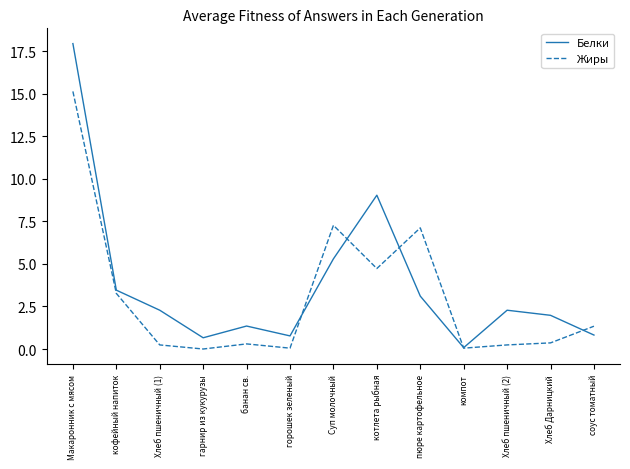

What is the sum of all Белки values?

49.1